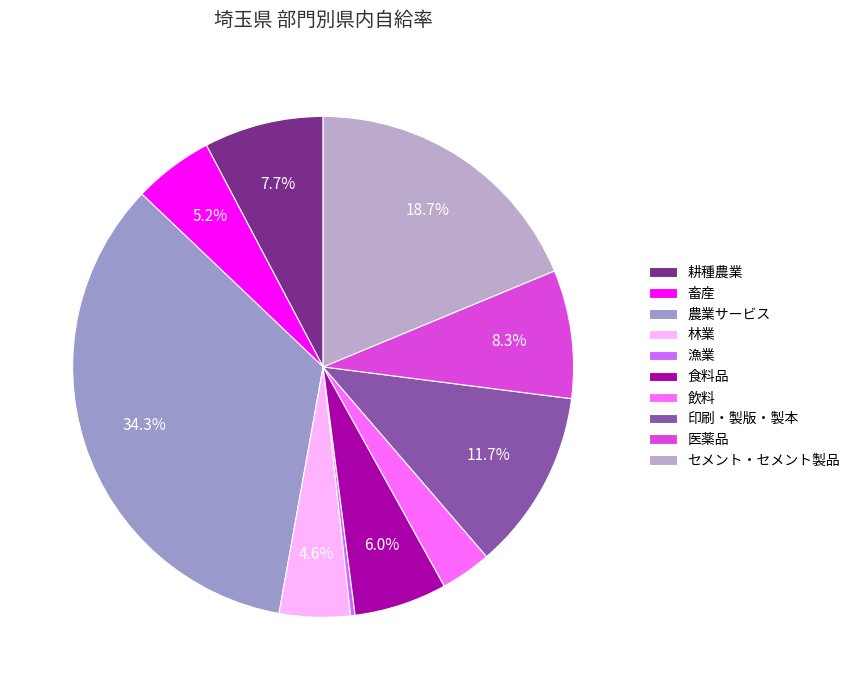

Which category has the smallest portion of the pie?

漁業